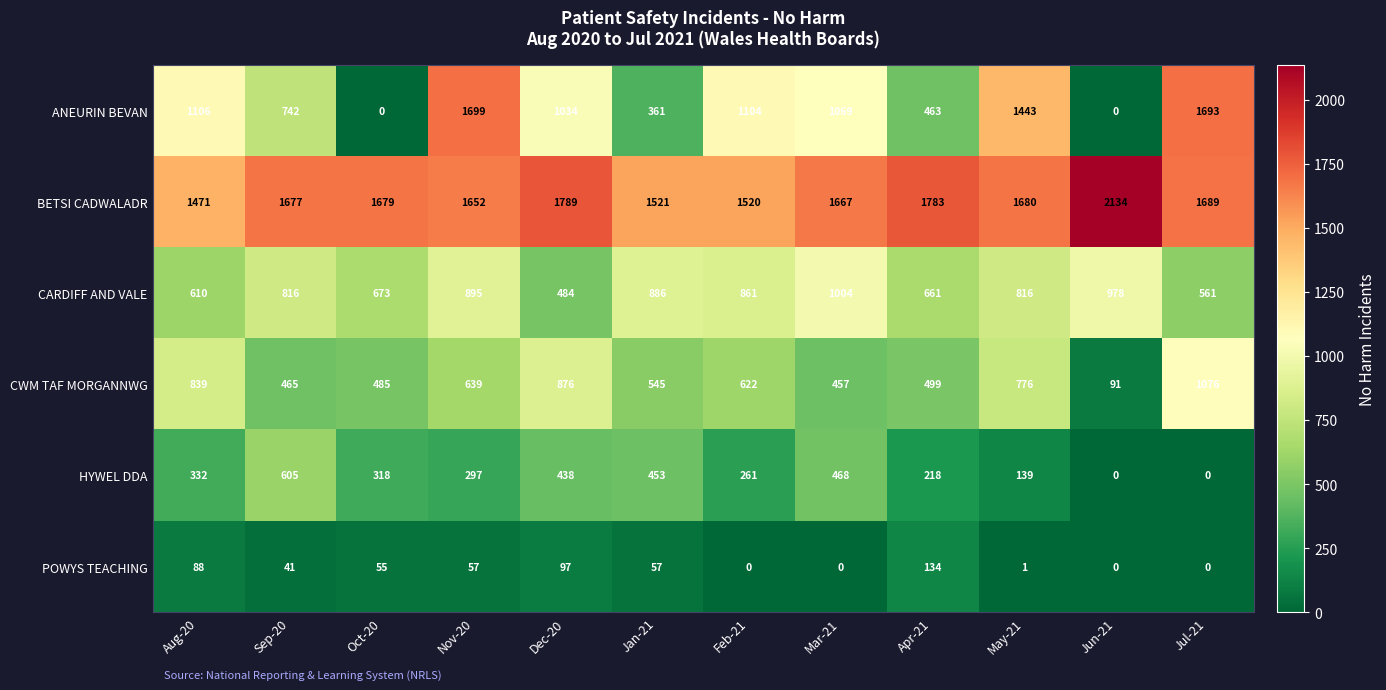

How many data points does each series have?

12